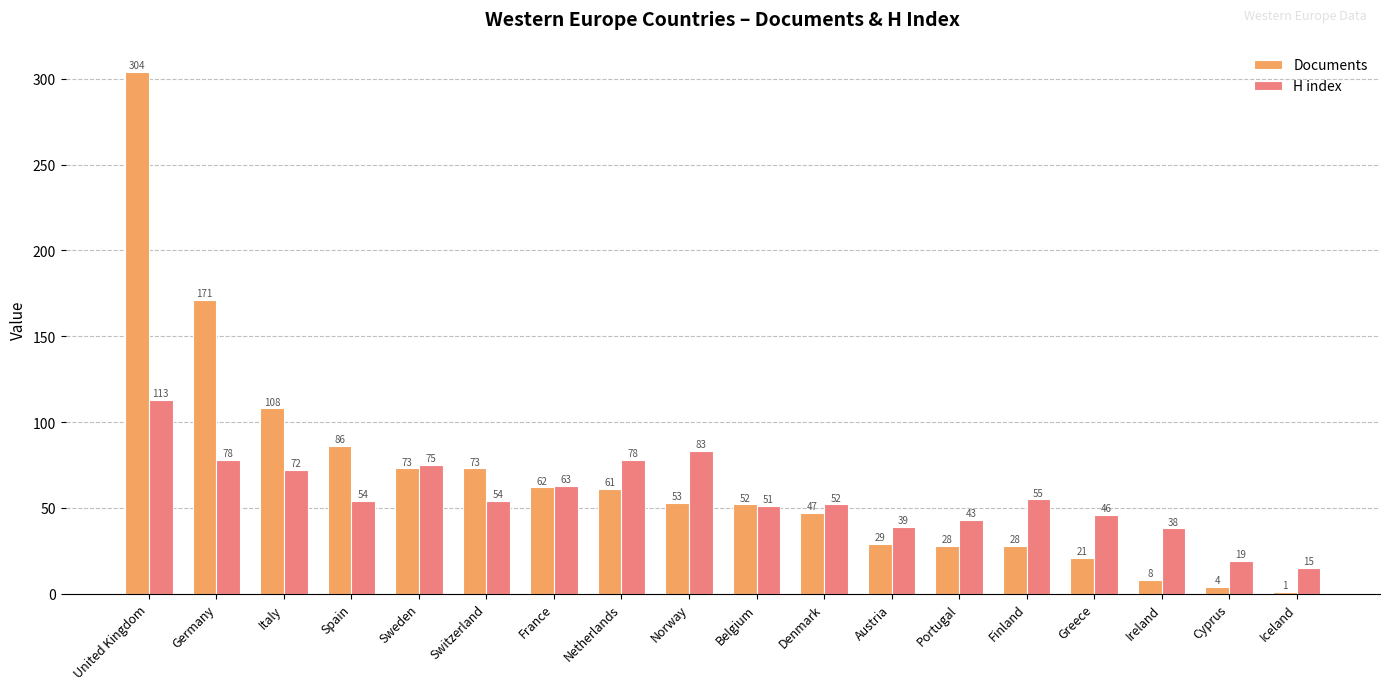

Reading left to right, list all the values displayed in this chart.

Documents: 304	171	108	86	73	73	62	61	53	52	47	29	28	28	21	8	4	1
H index: 113	78	72	54	75	54	63	78	83	51	52	39	43	55	46	38	19	15